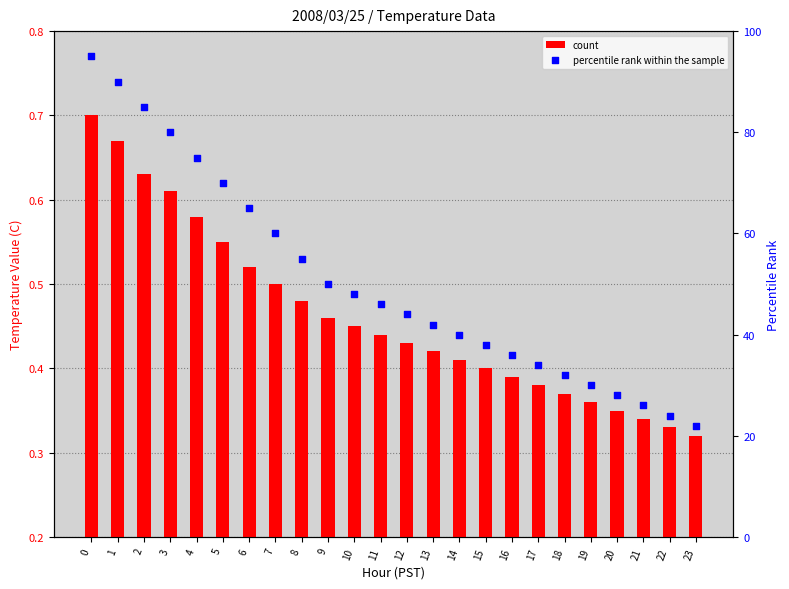

At how many categories does at least one series exceed 81?

3